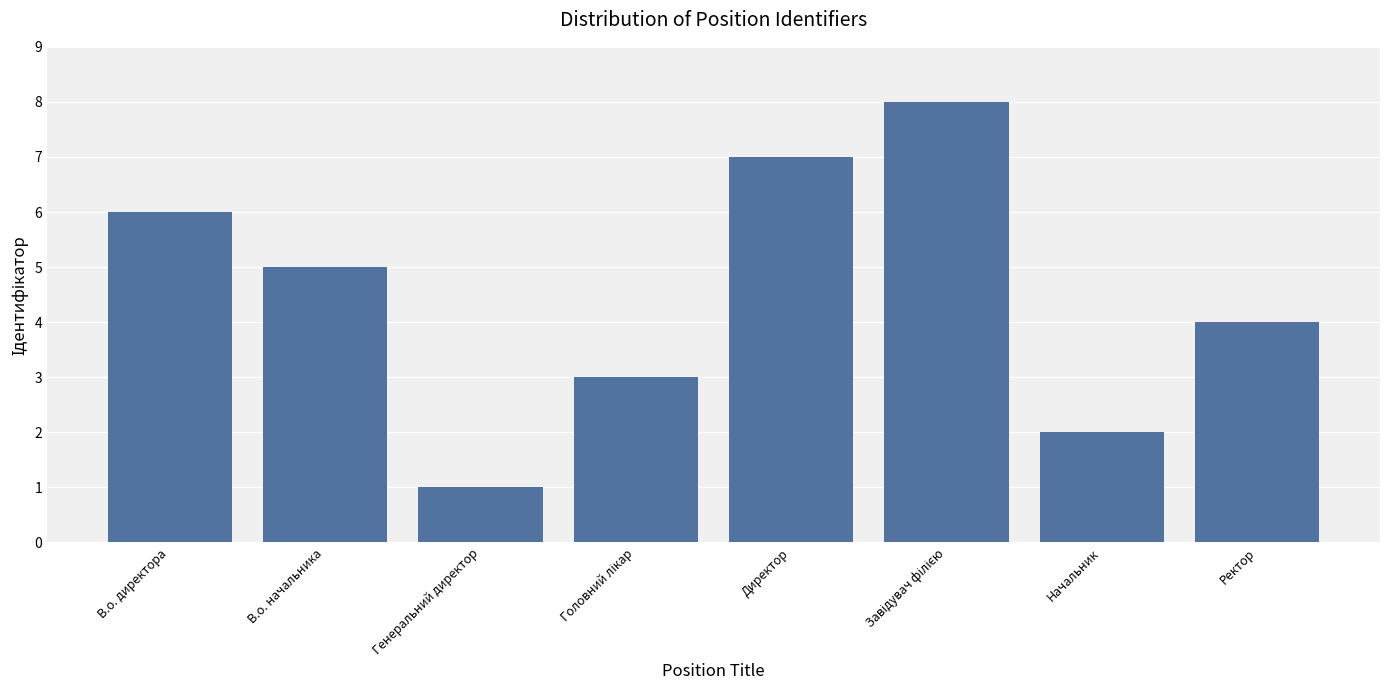

Read the value at В.о. начальника.

5